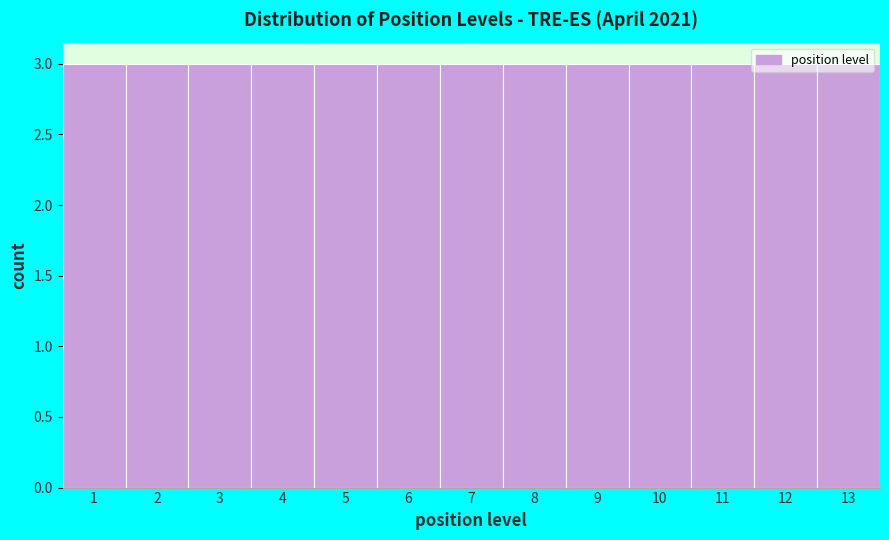

Reading left to right, list every bar in this chart as the range it spans on the x-axis followed by its height. The values are not printed on the chart, so give them approximately, as read against the axis.

0.5 to 1.5: 3
1.5 to 2.5: 3
2.5 to 3.5: 3
3.5 to 4.5: 3
4.5 to 5.5: 3
5.5 to 6.5: 3
6.5 to 7.5: 3
7.5 to 8.5: 3
8.5 to 9.5: 3
9.5 to 10.5: 3
10.5 to 11.5: 3
11.5 to 12.5: 3
12.5 to 13.5: 3